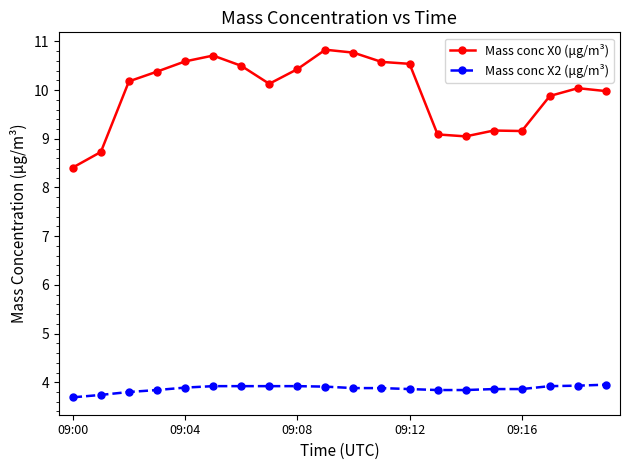

What is the value of the Mass conc X2 (μg/m³) point at the 14th from the left?

3.8